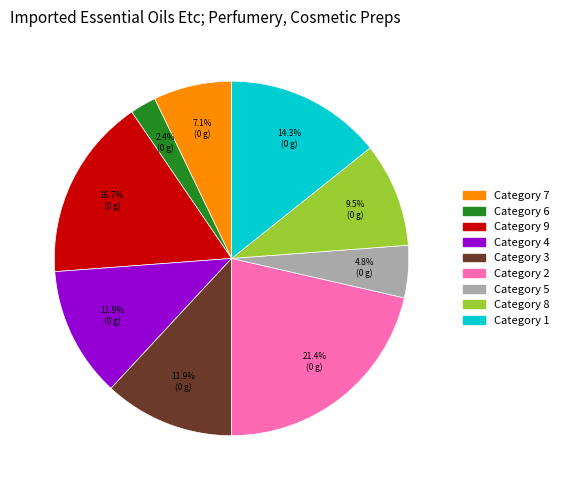

Does any single category account for the majority?

No